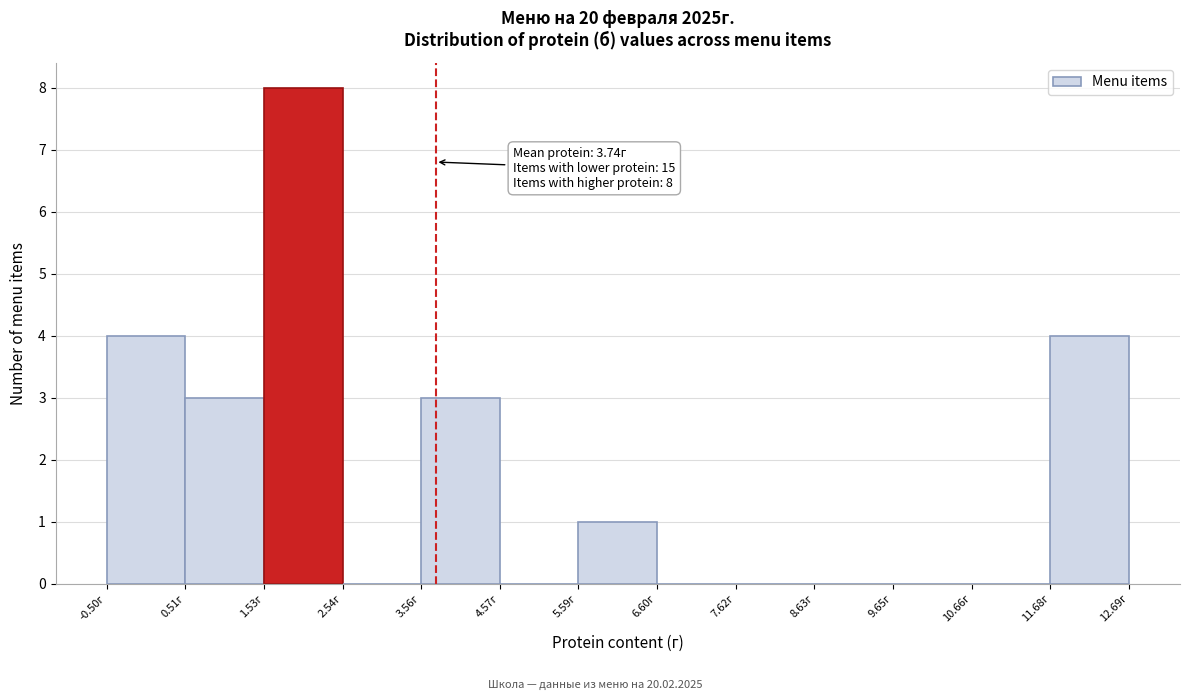

Which range on the x-axis has the tallest bar?

1.6 to 2.6